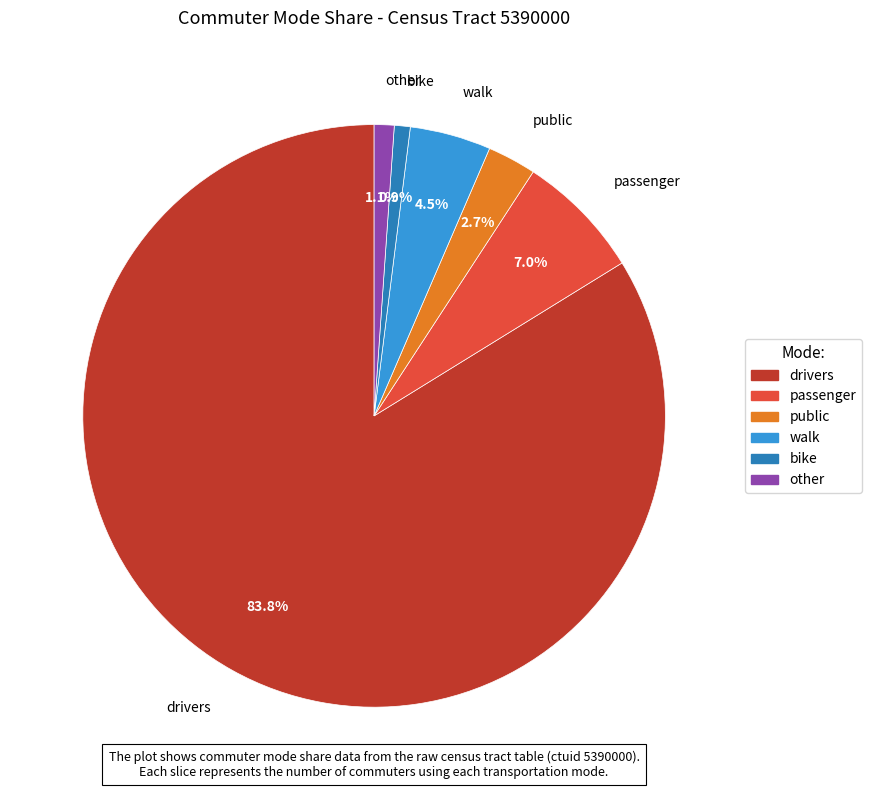

What percentage is NOT represented by public?

97.3%